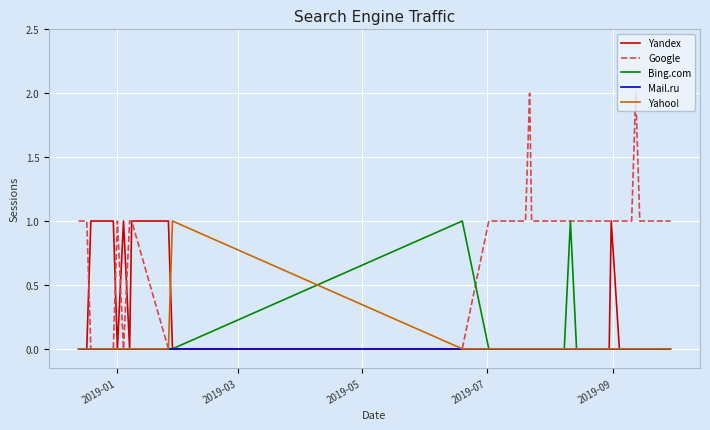

How many distinct data groups are displayed?

5